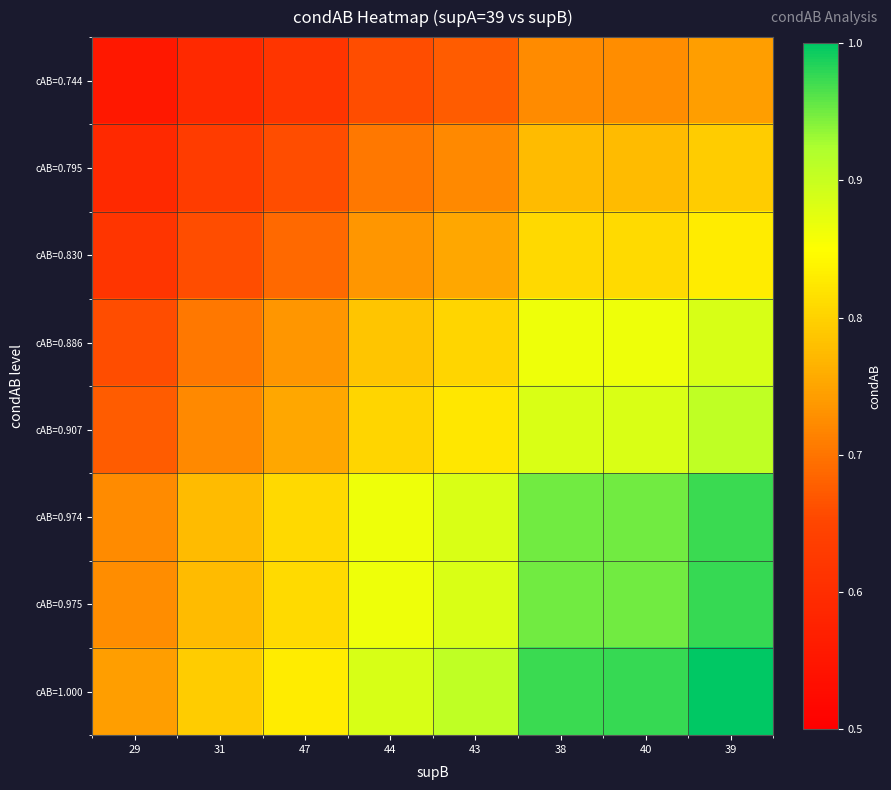

Rank the series at 44 from highest to lowest value.

cAB=1.000, cAB=0.975, cAB=0.974, cAB=0.907, cAB=0.886, cAB=0.830, cAB=0.795, cAB=0.744